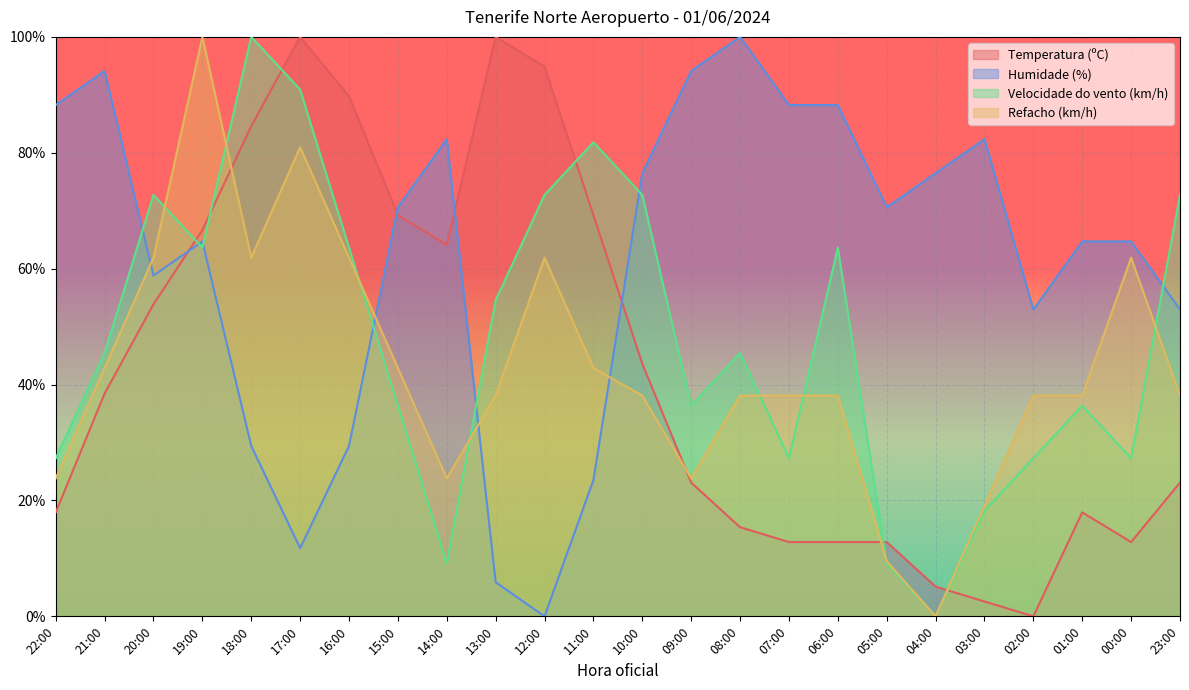

What is the sum of the Temperatura (ºC) values at 16:00 and 02:00?

89.7